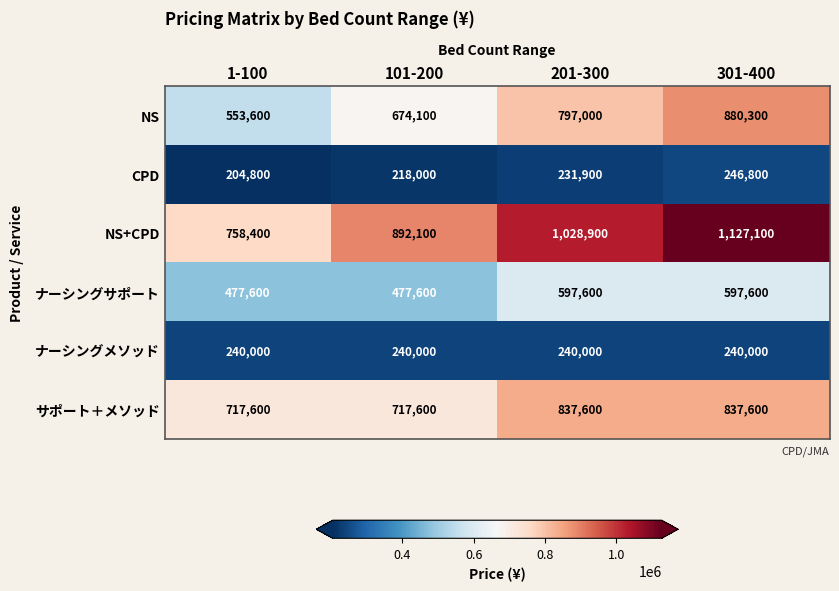

How many categories are shown in the chart?

4